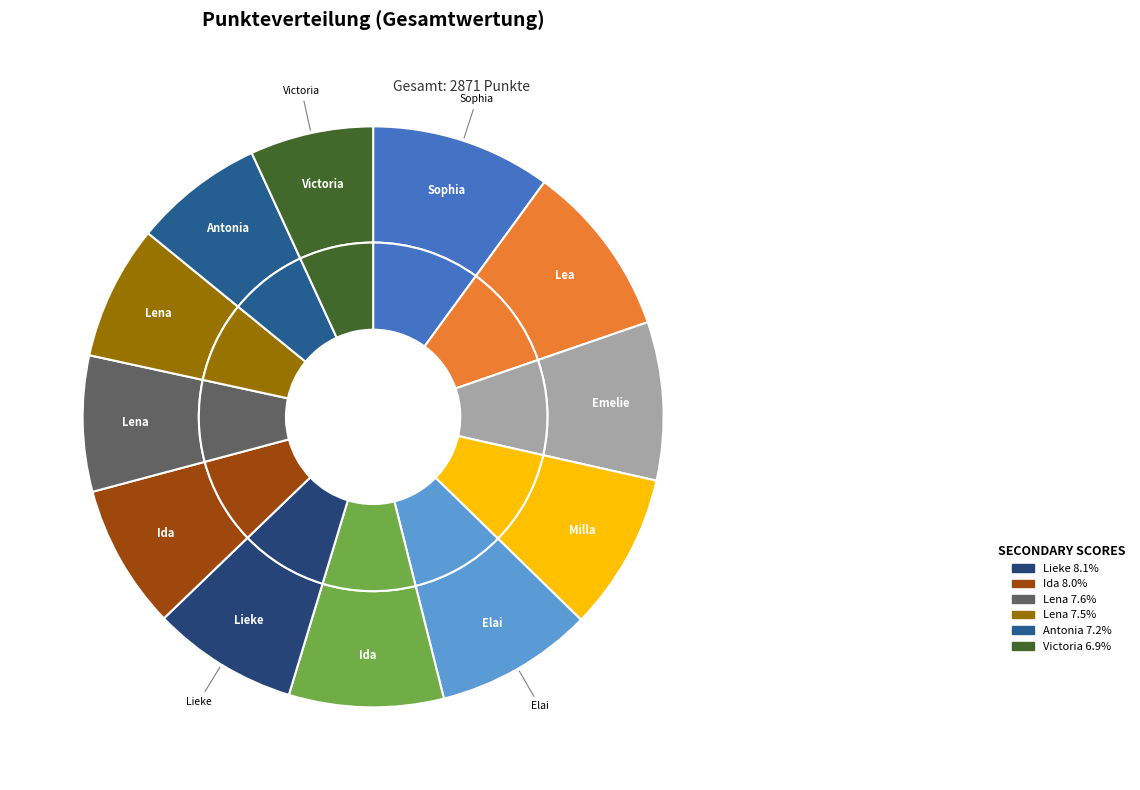

How many segments does this pie chart have?

12